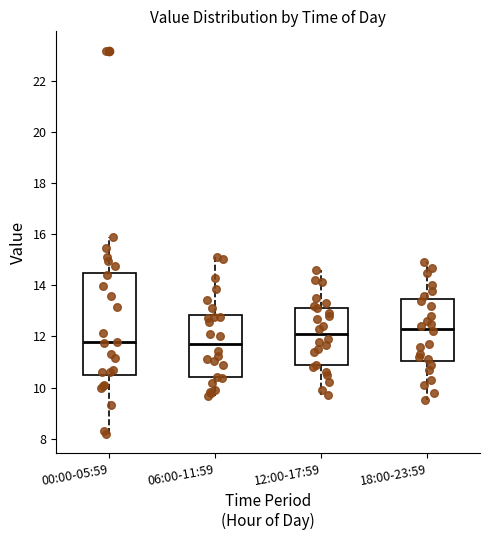

Which box is the tallest, from its lower edge to its upper edge?

00:00-05:59